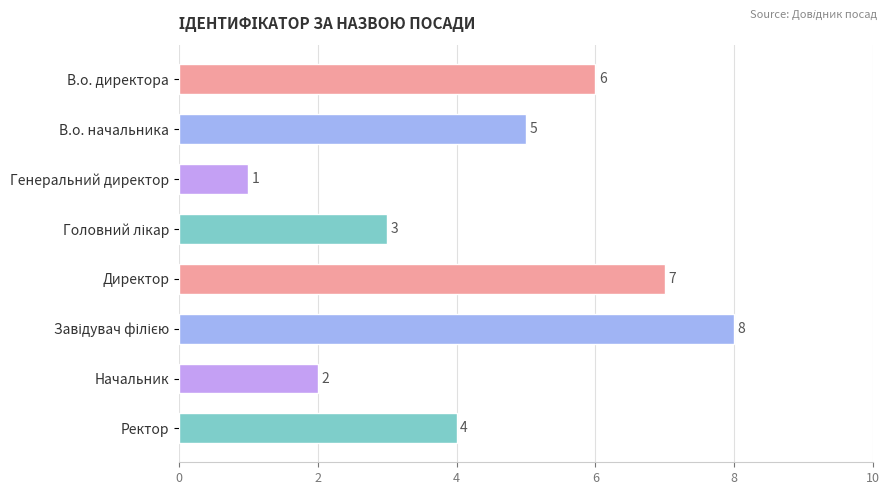

What is the difference between the maximum and minimum values?

7